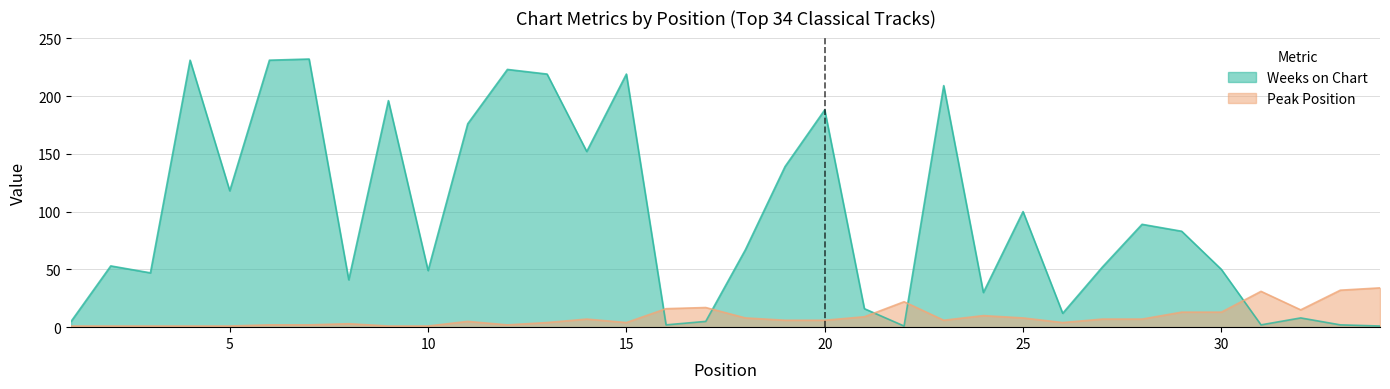

Which series has the widest spread of values?

Weeks on Chart